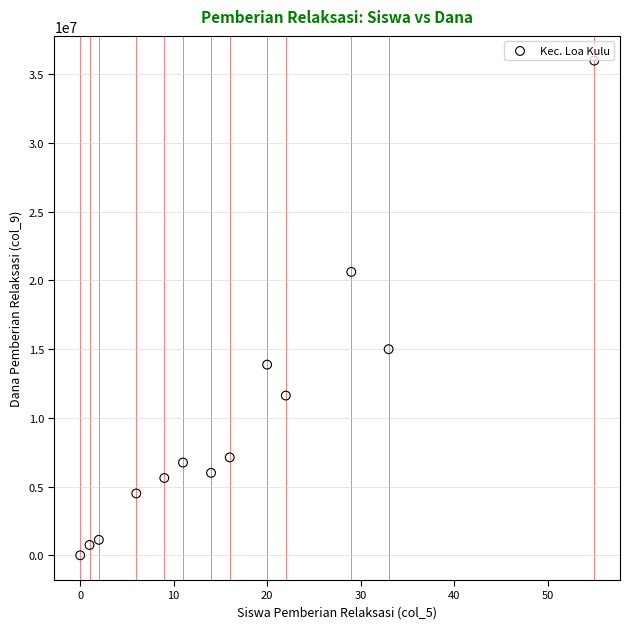

What is the range of X values (max minus min)?

55